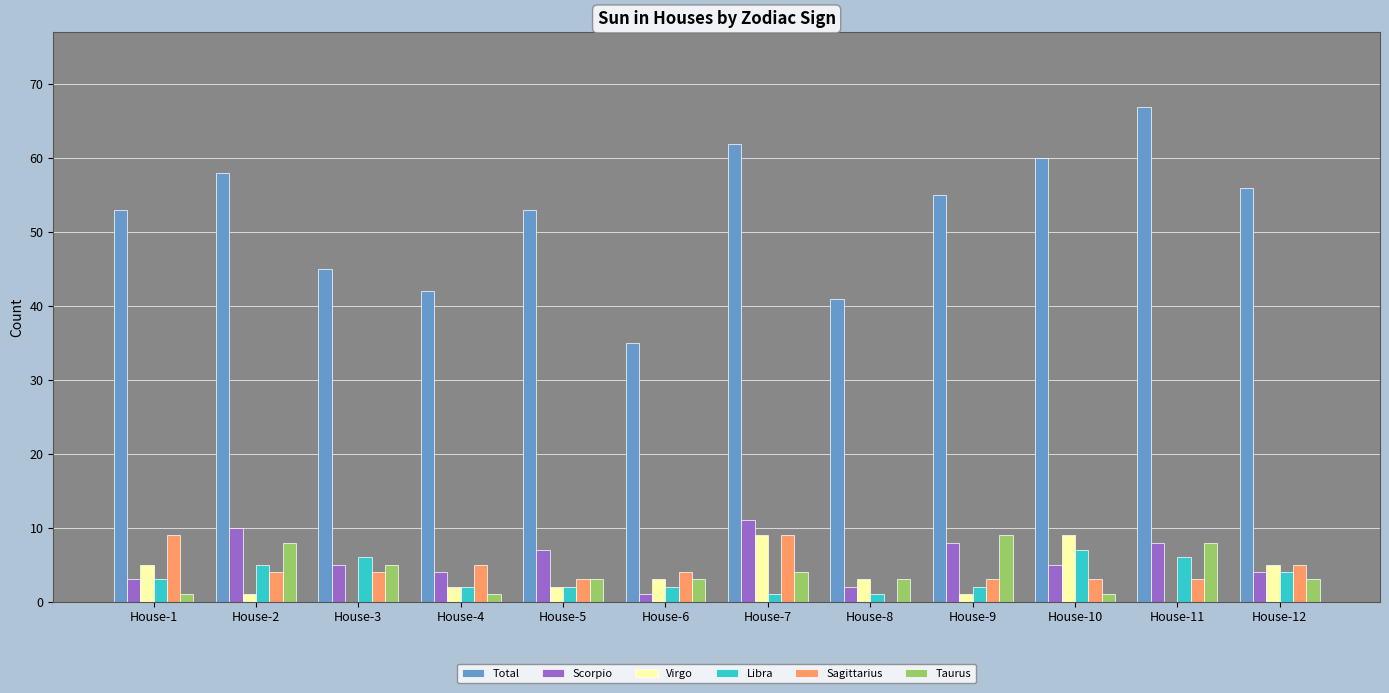

Which series changed the most between House-2 and House-8?

Total